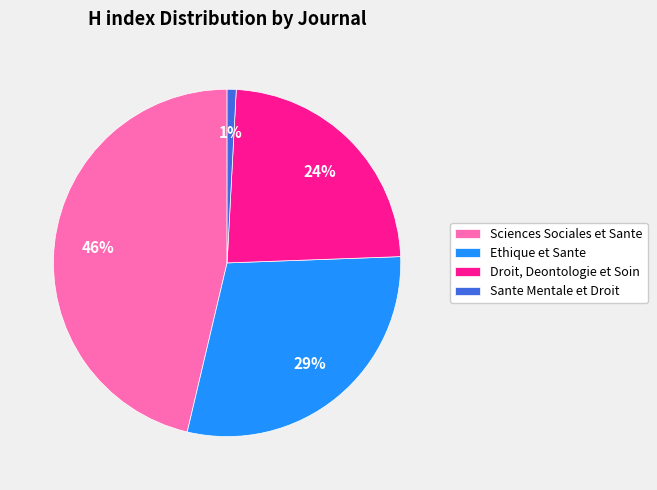

Between Droit, Deontologie et Soin and Sante Mentale et Droit, which is larger?

Droit, Deontologie et Soin